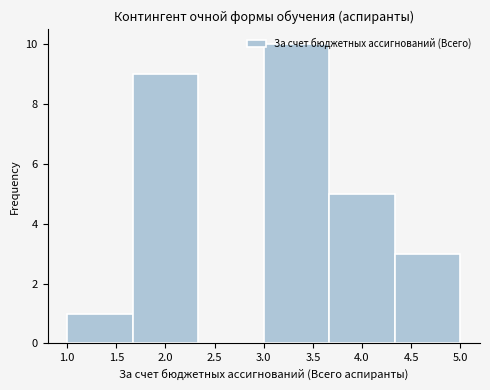

Reading left to right, list every bar in this chart as the range it spans on the x-axis followed by its height. Neither the bar edges nor the heights are printed on the chart, so give them approximately, as read against the axes.

1.00 to 1.65: 1
1.65 to 2.35: 9
2.35 to 3.00: 0
3.00 to 3.65: 10
3.65 to 4.35: 5
4.35 to 5.00: 3